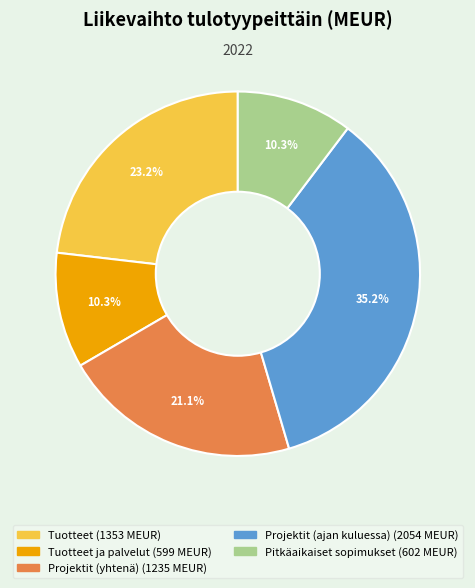

To the nearest percent, what is the difference between the largest and smallest slice percentages?

25%